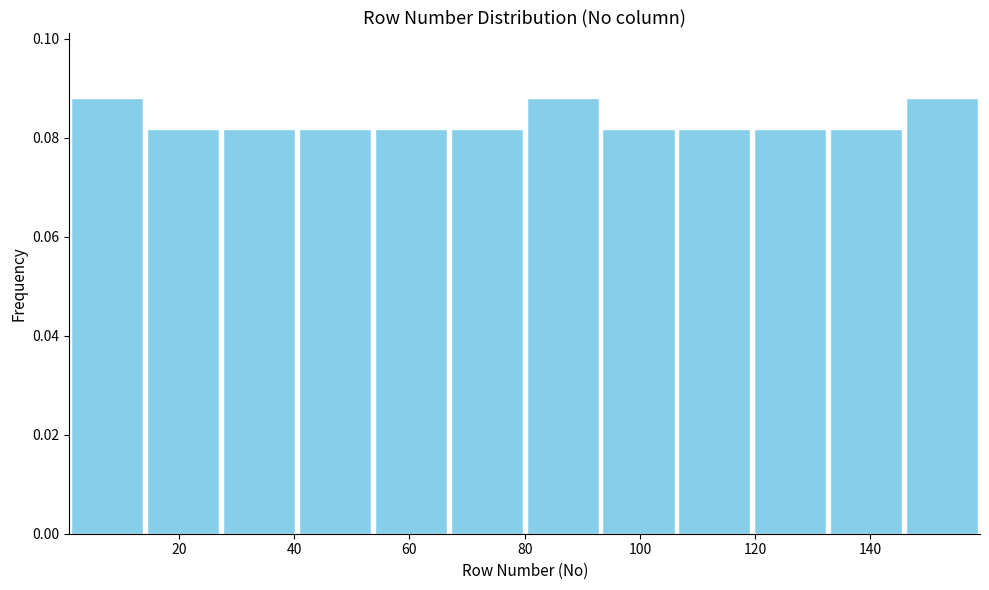

Reading left to right, list every bar in this chart as the range it spans on the x-axis followed by its height. Neither the bar edges nor the heights are printed on the chart, so give them approximately, as read against the axes.

2 to 14: 0.088
14 to 28: 0.082
28 to 40: 0.082
40 to 54: 0.082
54 to 66: 0.082
66 to 80: 0.082
80 to 94: 0.088
94 to 106: 0.082
106 to 120: 0.082
120 to 132: 0.082
132 to 146: 0.082
146 to 160: 0.088